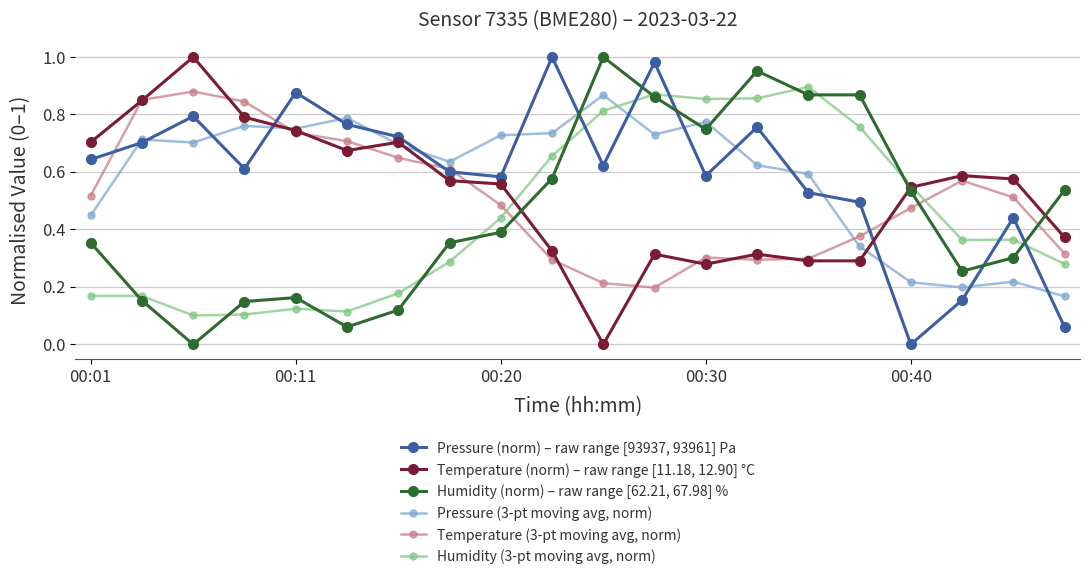

What are all the series names shown in the legend?

Pressure (norm) – raw range [93937, 93961] Pa, Temperature (norm) – raw range [11.18, 12.90] °C, Humidity (norm) – raw range [62.21, 67.98] %, Pressure (3-pt moving avg, norm), Temperature (3-pt moving avg, norm), Humidity (3-pt moving avg, norm)